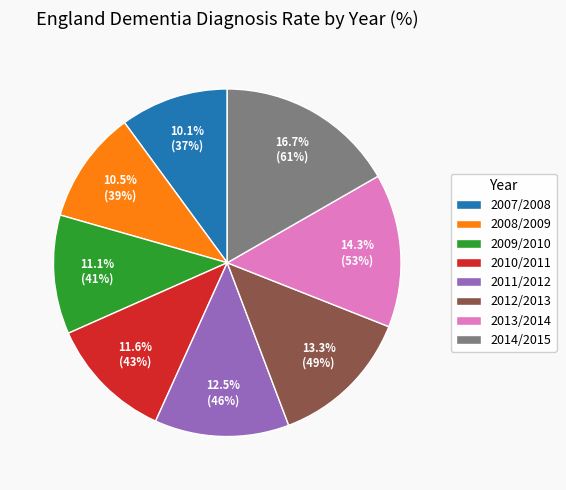

What percentage do 2013/2014 and 2007/2008 together represent?

24.4%